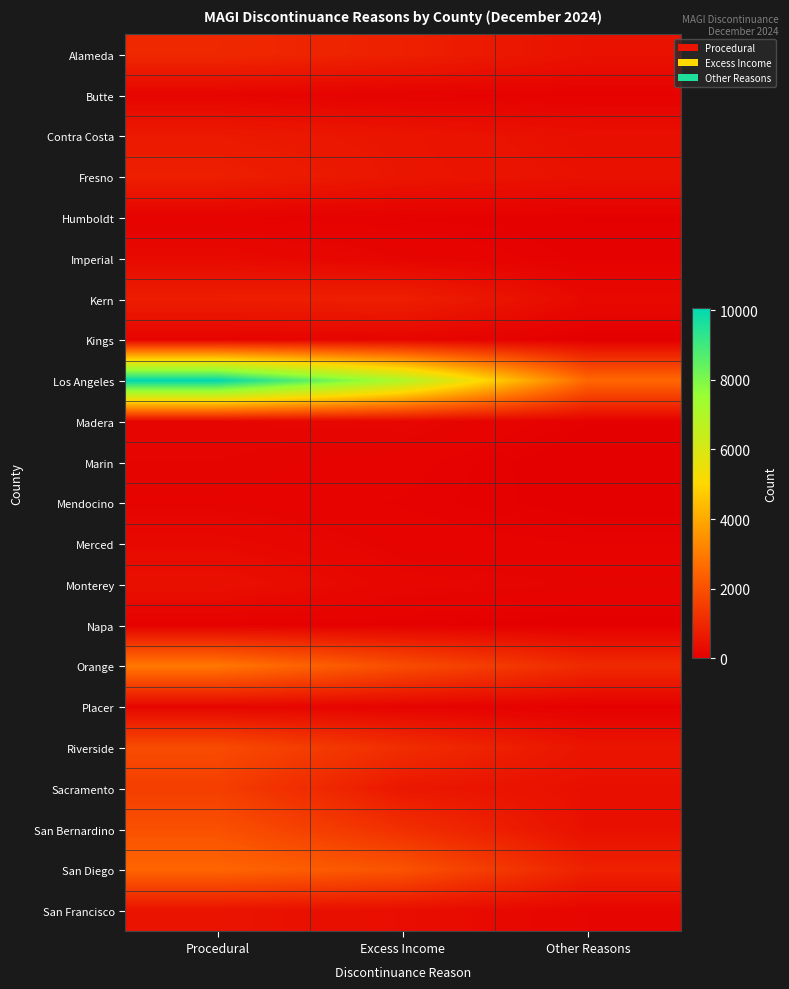

At which category is the sum across all series the highest?

Procedural